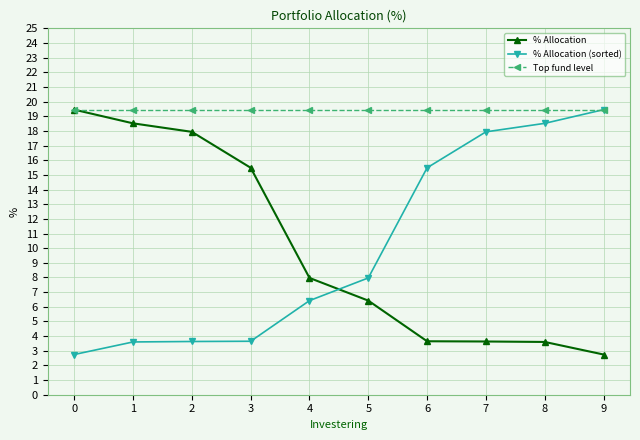

Reading right to left, transcribe all the data shown in this chart.

% Allocation: 9=2.7	8=3.6	7=3.6	6=3.6	5=6.4	4=8.0	3=15.5	2=17.9	1=18.5	0=19.5
% Allocation (sorted): 9=19.5	8=18.5	7=17.9	6=15.5	5=8.0	4=6.4	3=3.6	2=3.6	1=3.6	0=2.7
Top fund level: 9=19.5	8=19.5	7=19.5	6=19.5	5=19.5	4=19.5	3=19.5	2=19.5	1=19.5	0=19.5